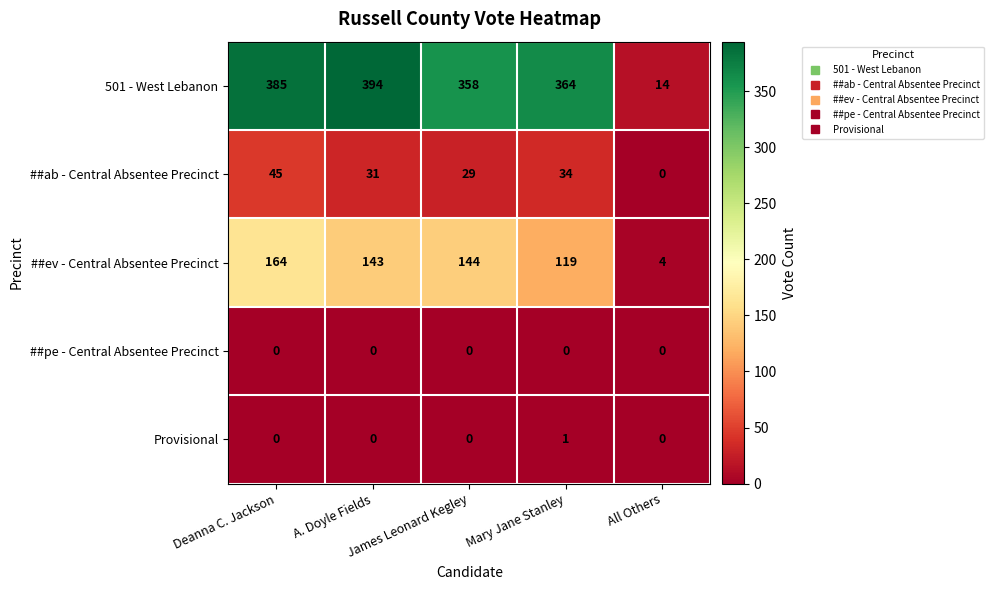

Which series has the largest range (max minus min)?

501 - West Lebanon